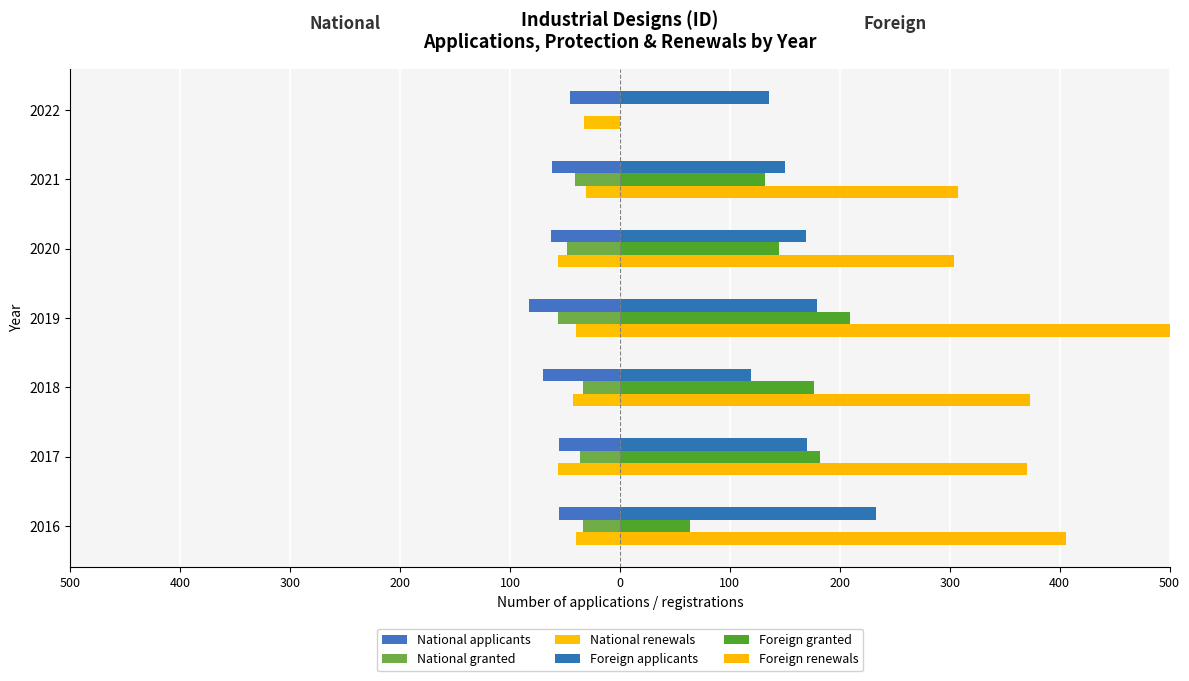

What is the minimum value shown in the chart?

-83